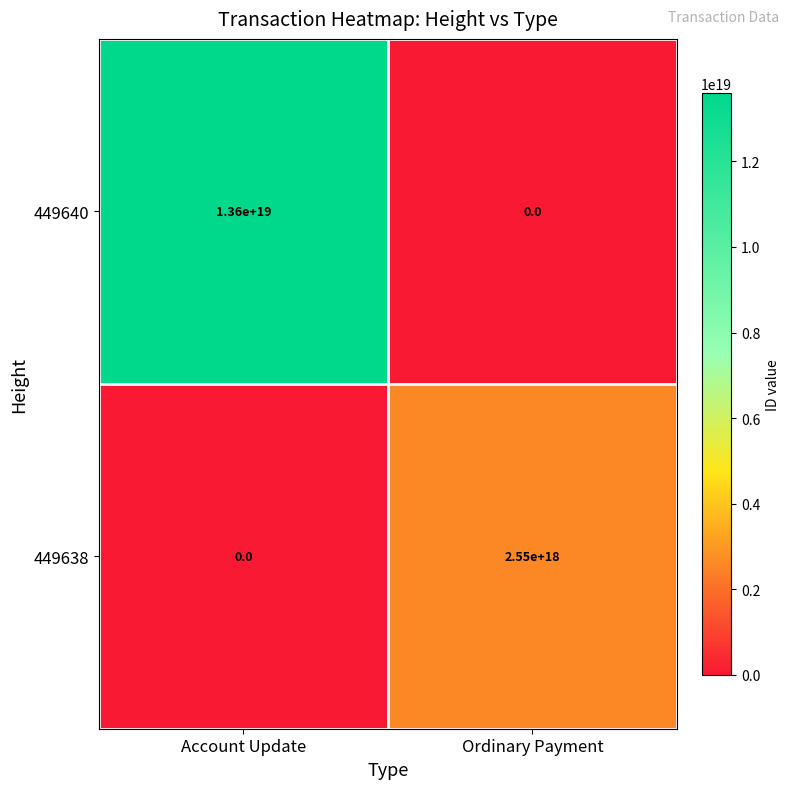

The 449638 series shows -1727197699053056256 at Account Update. True or false?

False